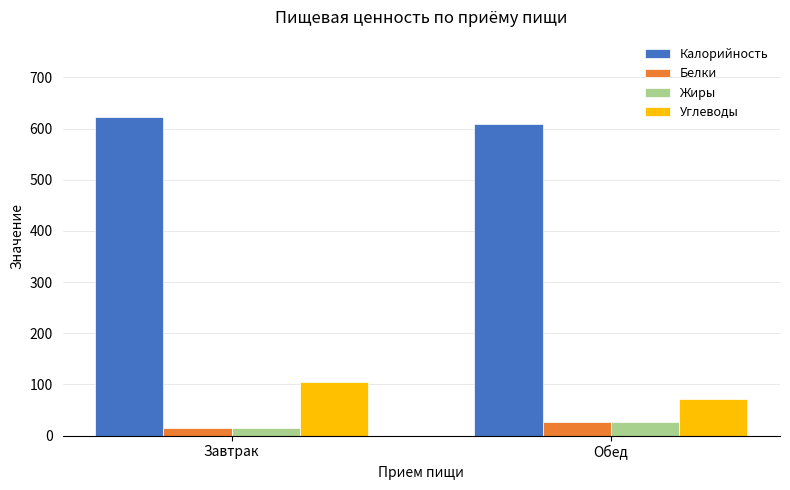

Does the chart contain stacked bars?

No